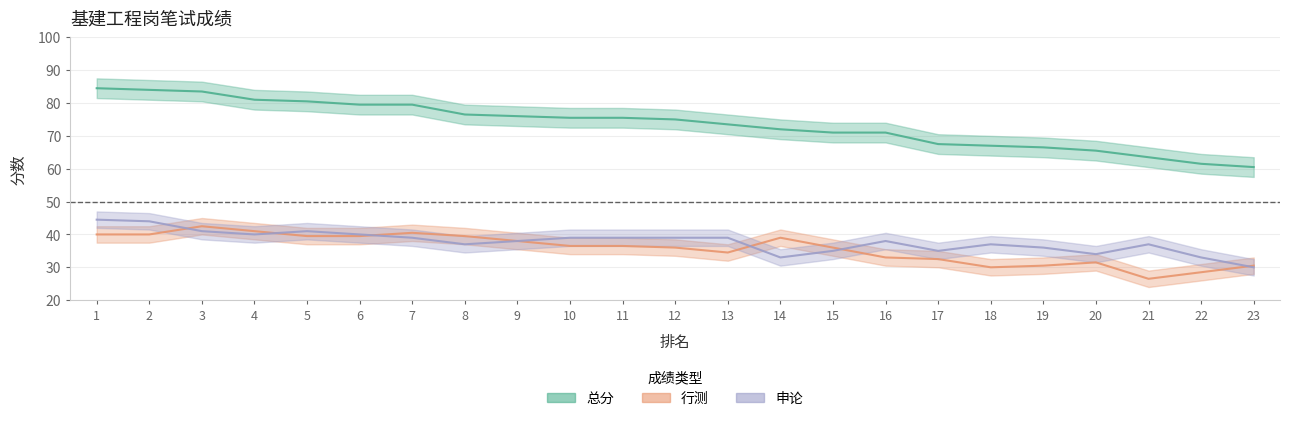

How many values in the 行测 series exceed 36?

12